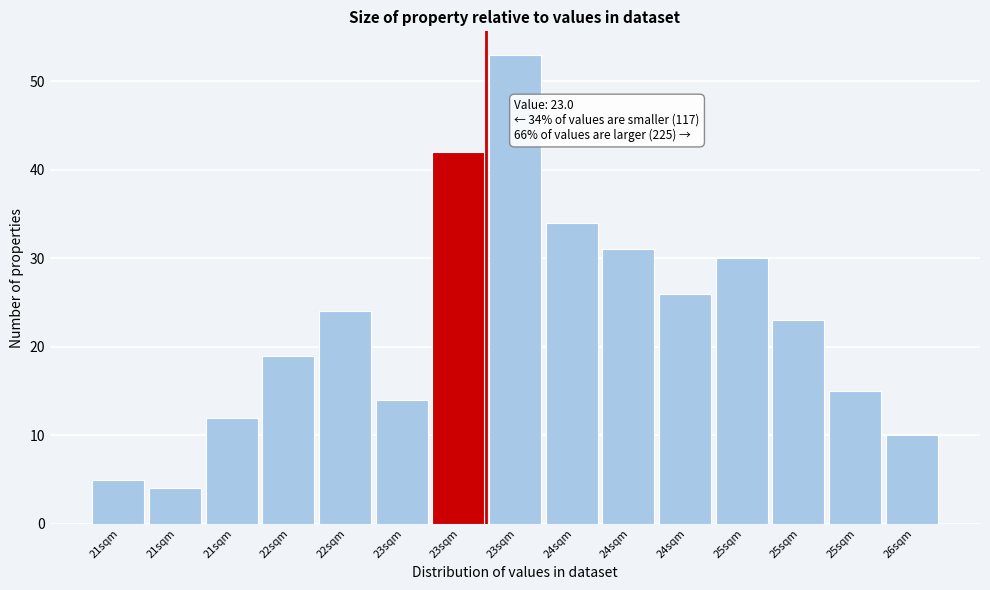

How many bars are there in total?

15